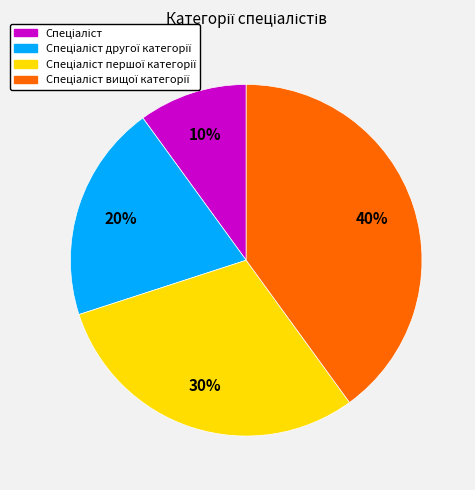

To the nearest percent, what is the difference between the largest and smallest slice percentages?

30%